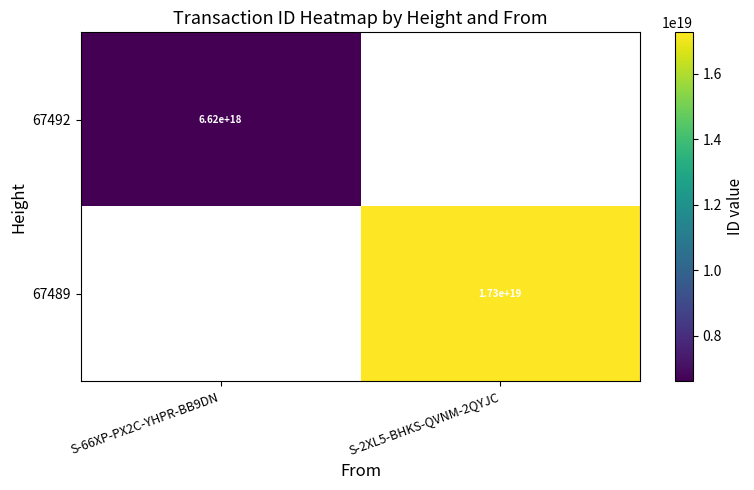

True or false: 67492 has a value of 11322795323612332032 at S-66XP-PX2C-YHPR-BB9DN.

False